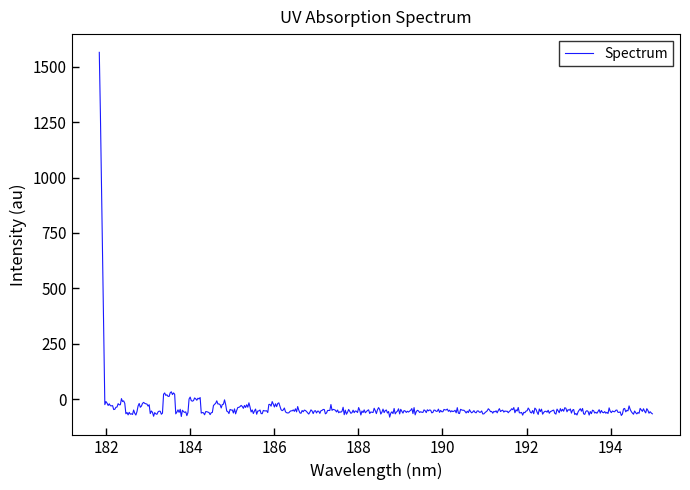

What is the difference between the maximum and minimum values?

1644.0